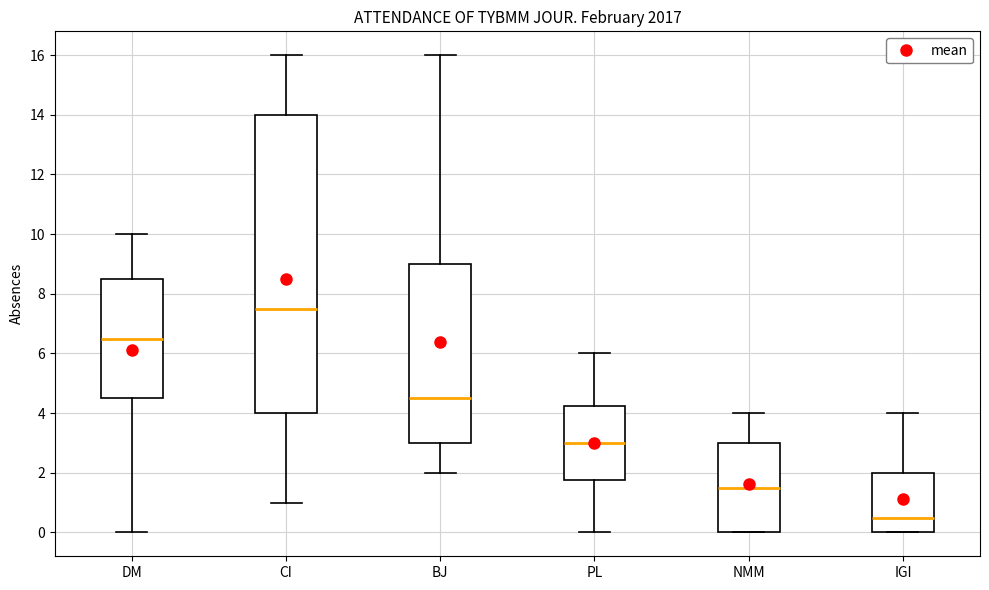

Which box has the lowest median line?

IGI